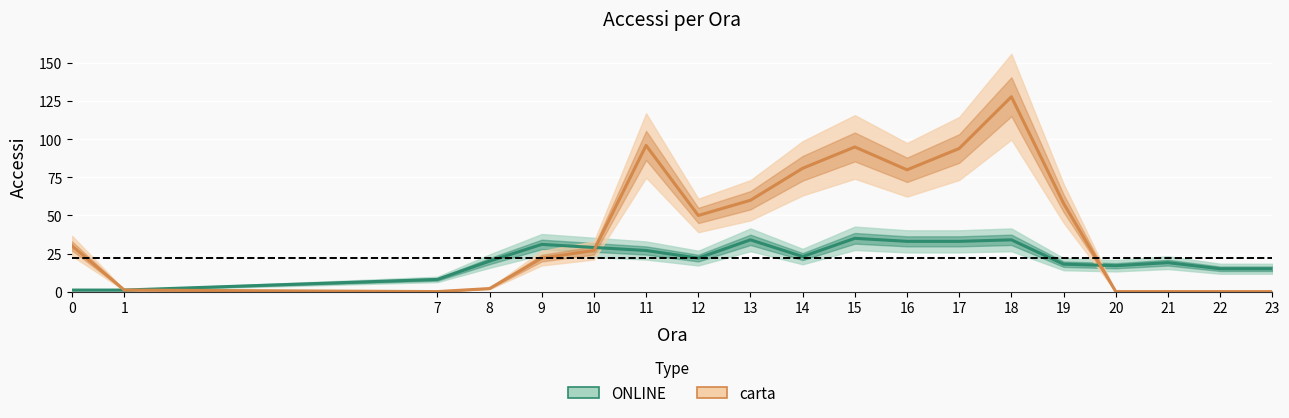

How many data points in carta are less than 30?

9